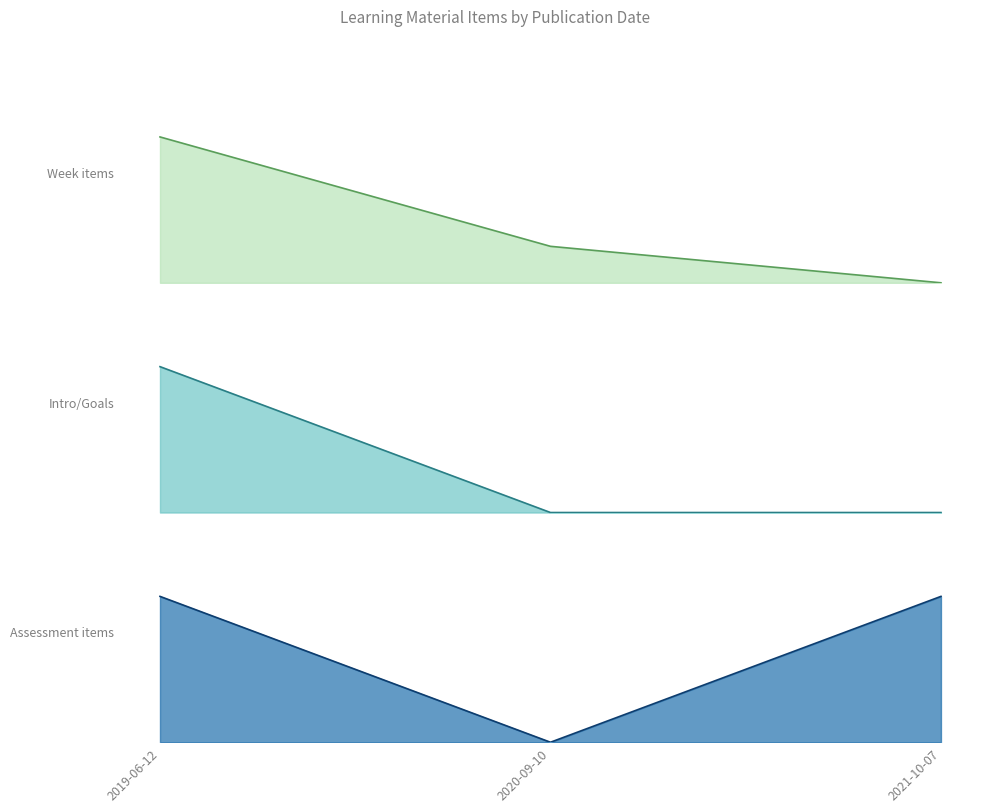

True or false: Assessment items has a value of 0 at 2021-10-07.

False